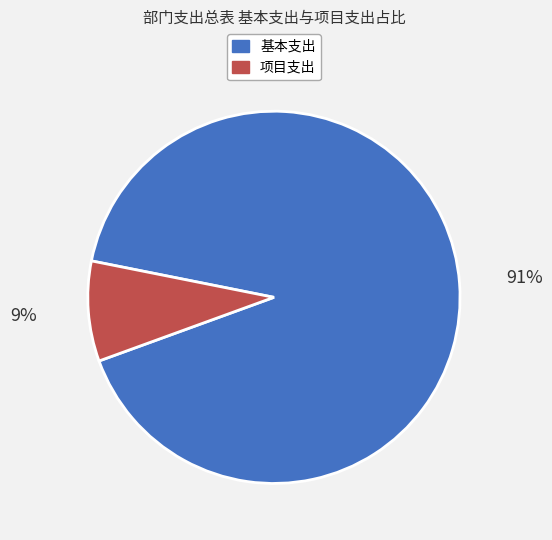

Is there a majority slice in this chart?

Yes